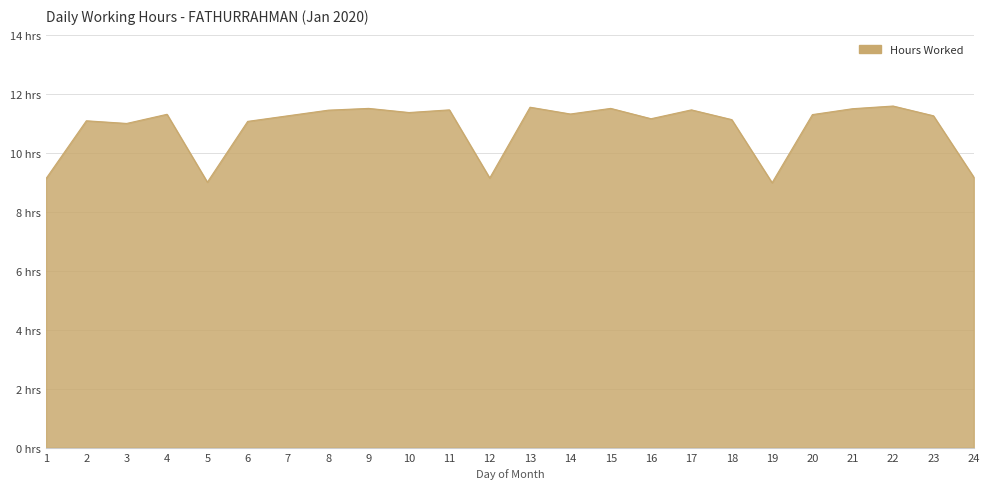

Rank the categories by value from highest to lowest.

22, 13, 9, 15, 21, 11, 17, 8, 10, 14, 4, 20, 7, 23, 16, 18, 2, 6, 3, 24, 12, 1, 5, 19